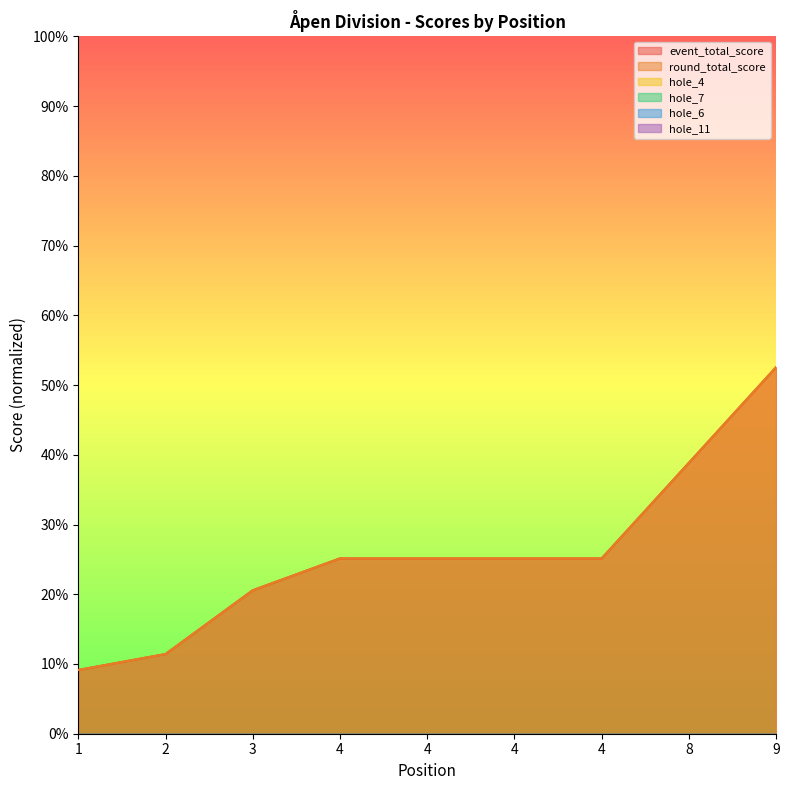

Is it true that hole_4 equals -141.5 at 4?

False